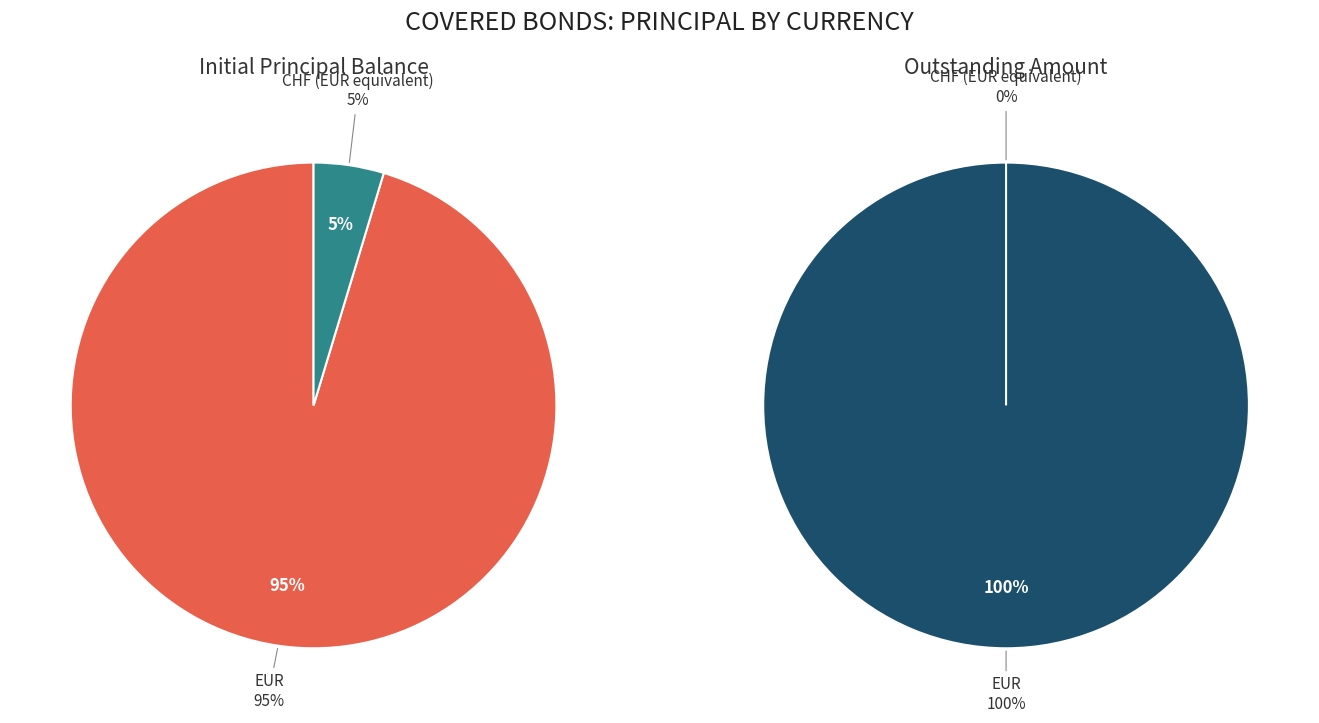

Does any single category account for the majority?

Yes